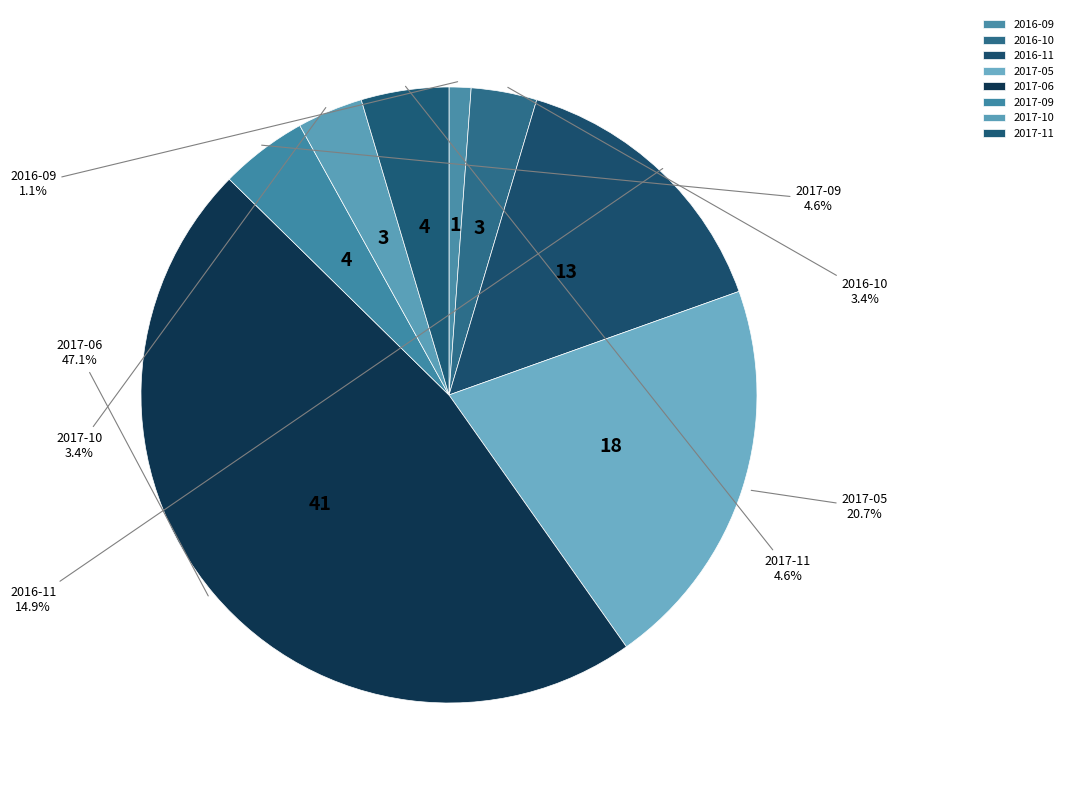

Which slice is the smallest?

2016-09